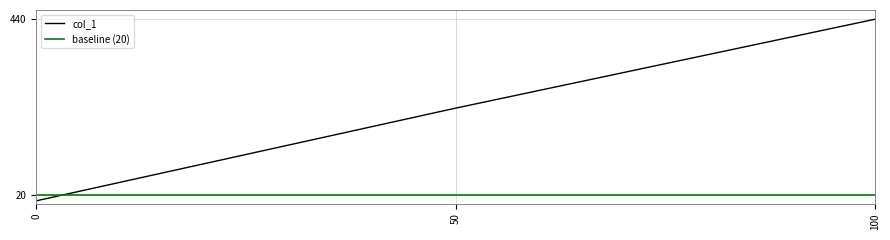

Reading left to right, what are all the values shown in this chart?

7	228	440